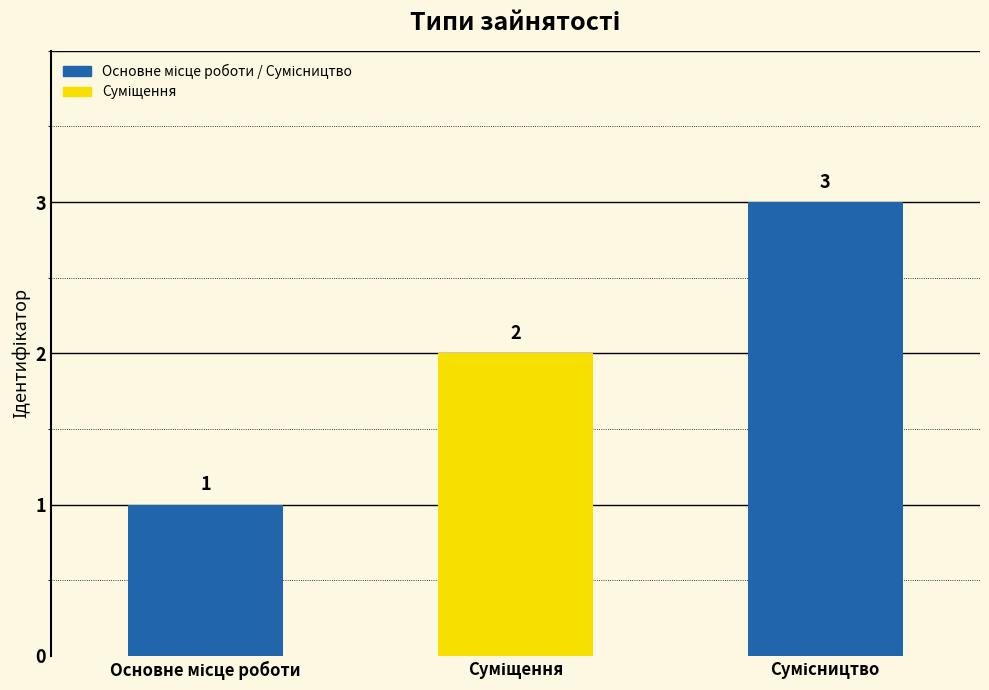

What is the sum of all values?

6